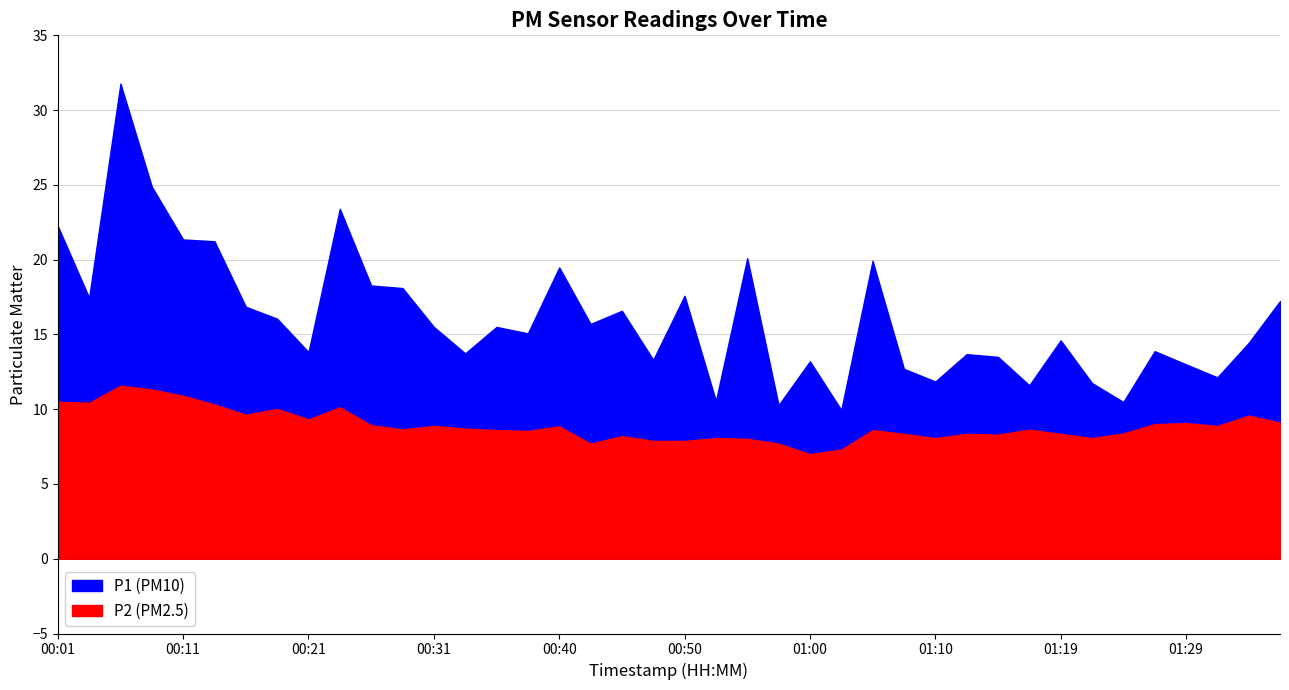

The P2 series shows 14.8 at 00:01. True or false?

False